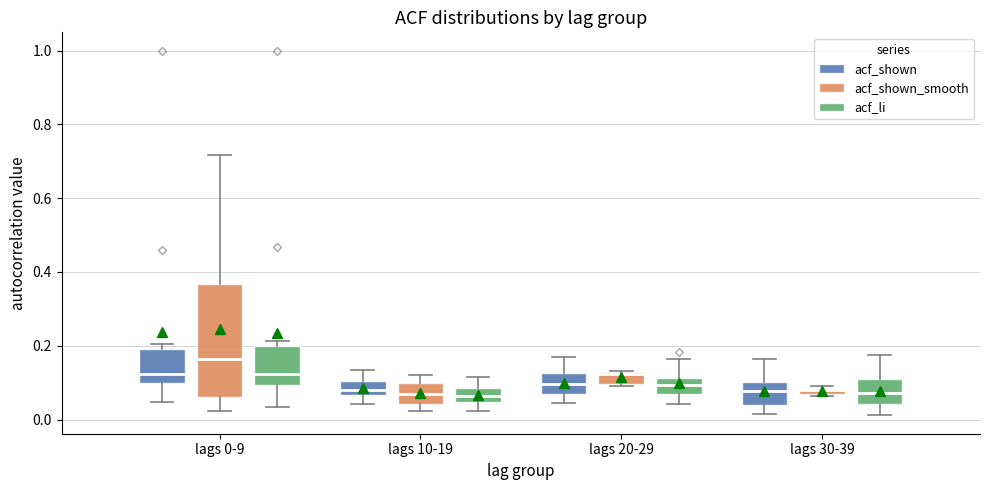

Which box is the tallest, from its lower edge to its upper edge?

lags 0-9 (acf_shown_smooth)